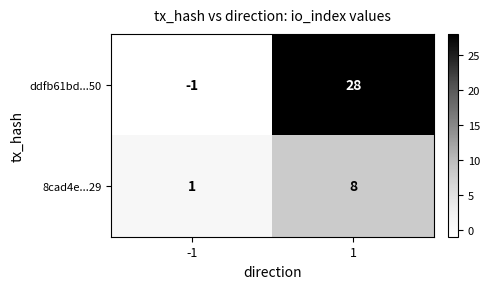

What is the approximate value of ddfb61bd...50 at 1, to the nearest 5?

30